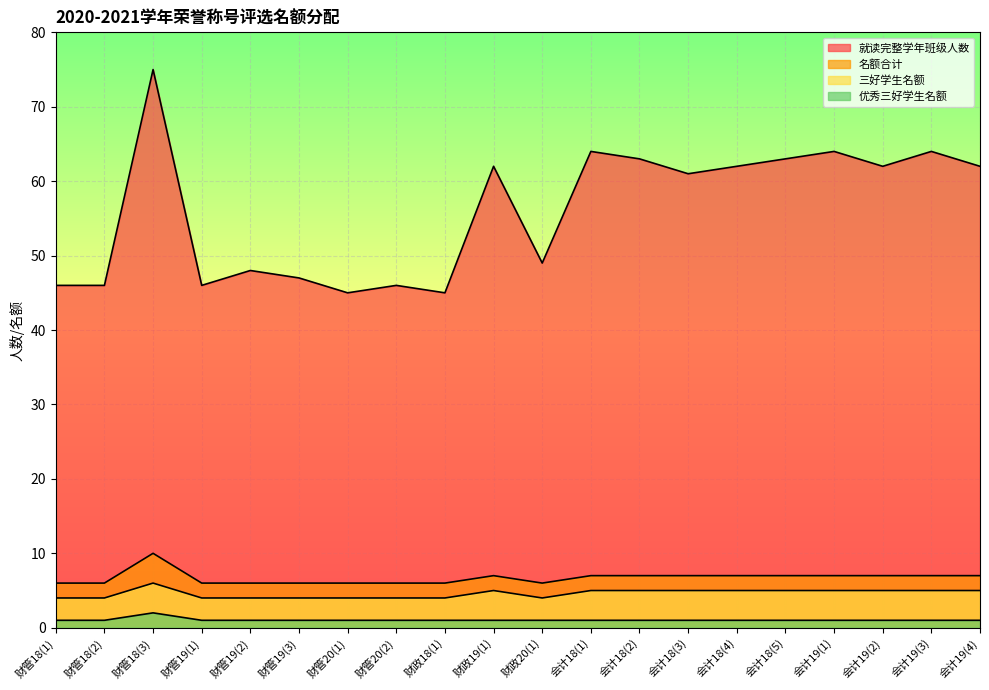

The value of 名额合计 at 会计19(4) is 7. True or false?

True